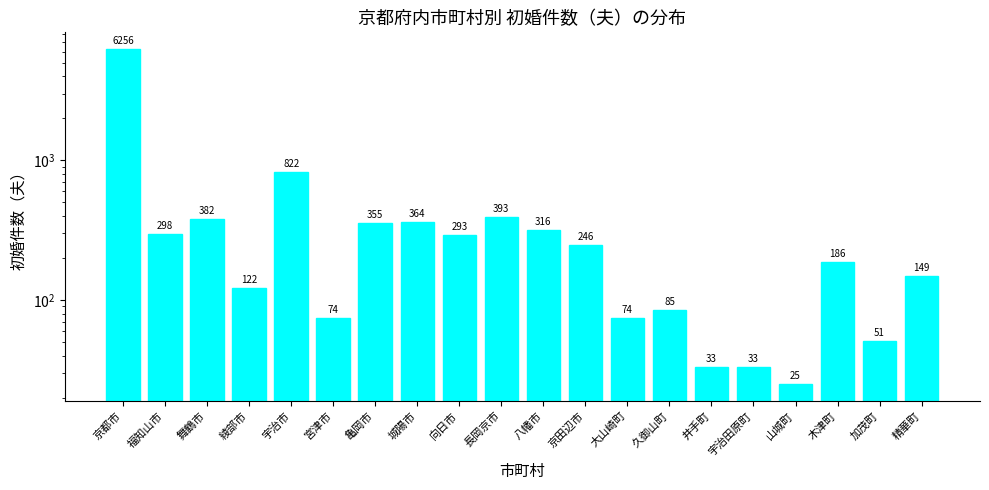

What is the difference between the maximum and minimum values?

6231